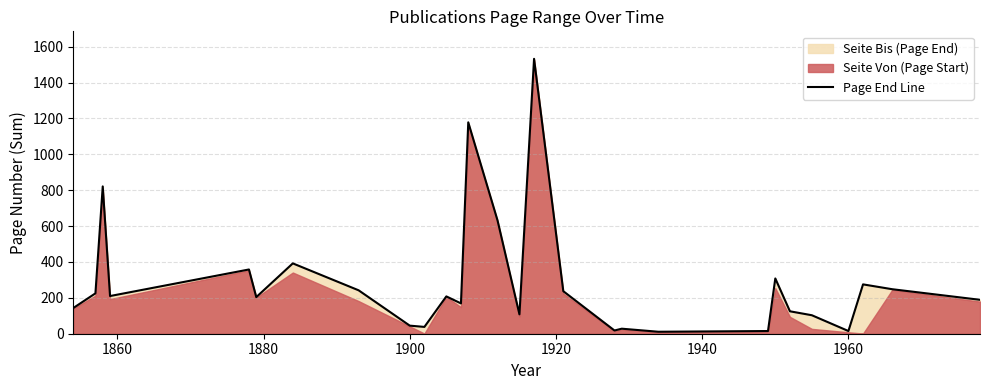

What is the highest value of the Page End Line series?

1532